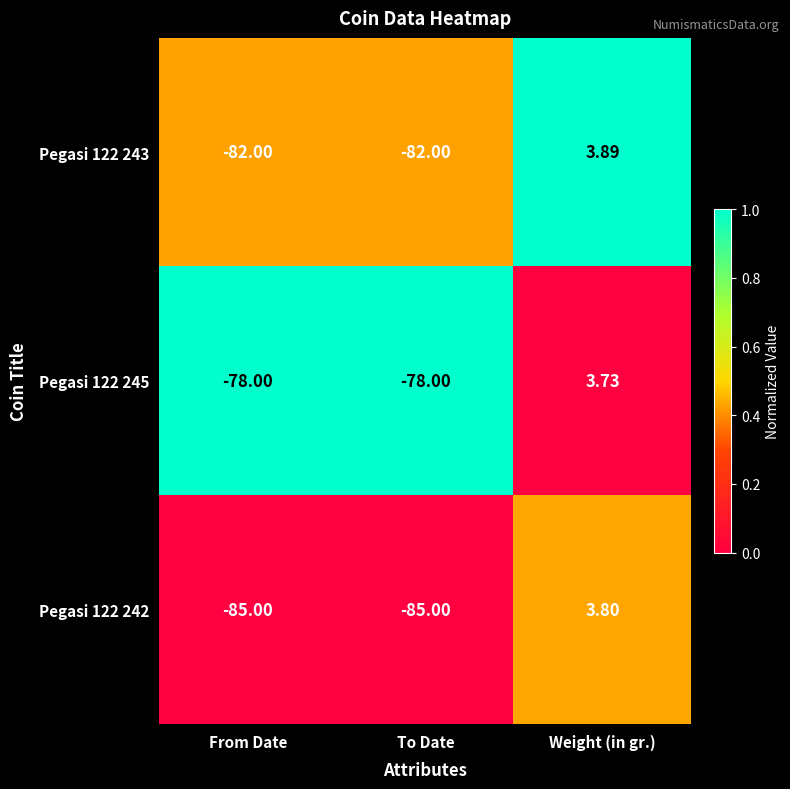

At which category is the sum across all series the highest?

Weight (in gr.)